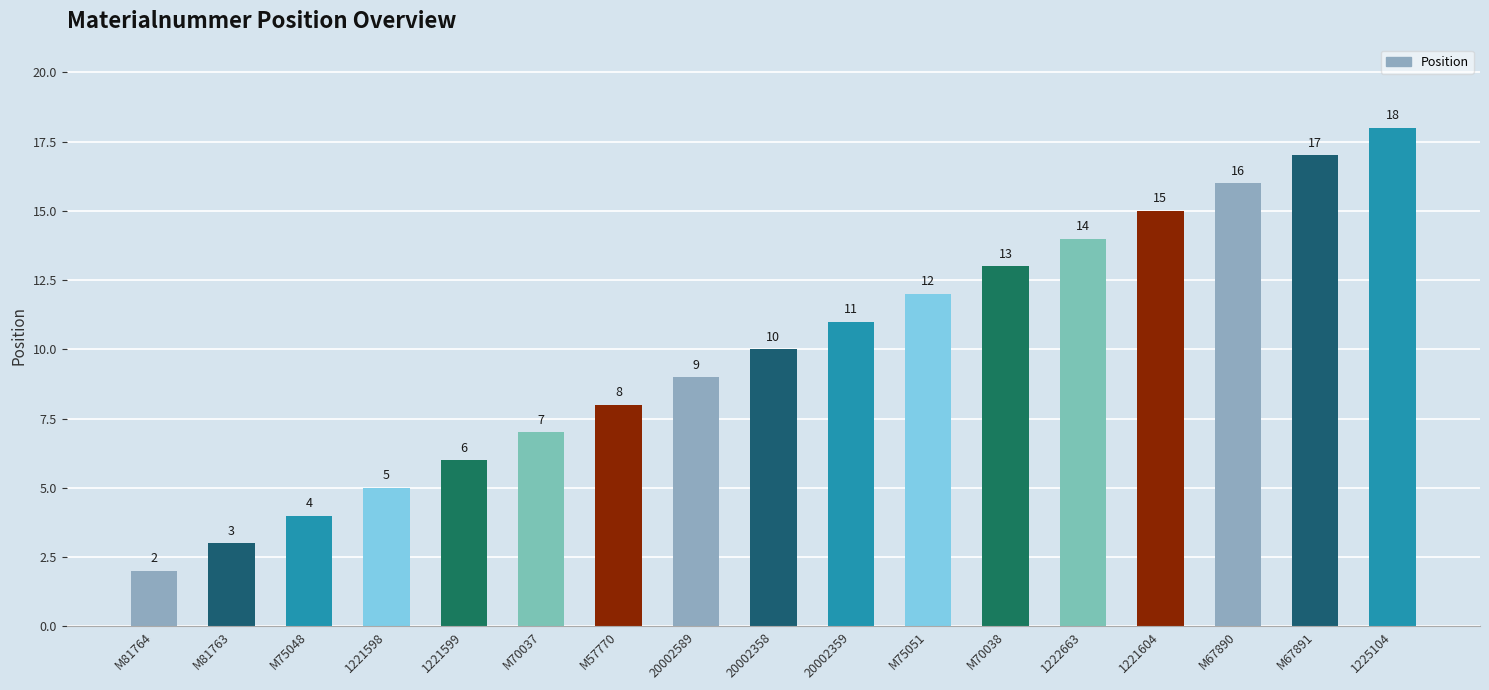

What is the approximate value at M75048, to the nearest 5?

5